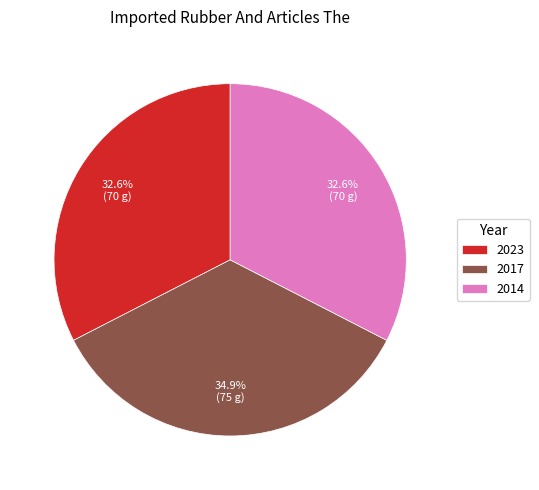

How many segments does this pie chart have?

3